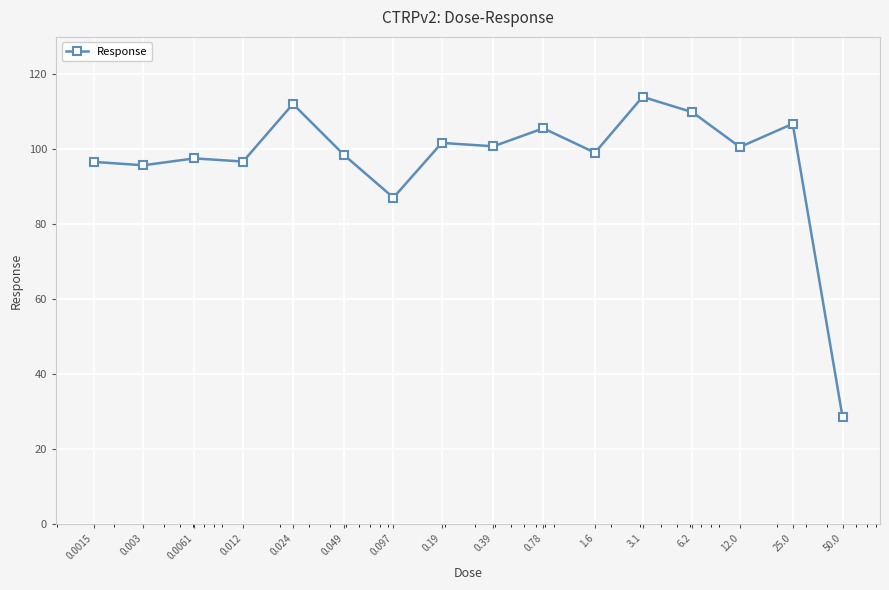

What is the sum of all values?

1551.3